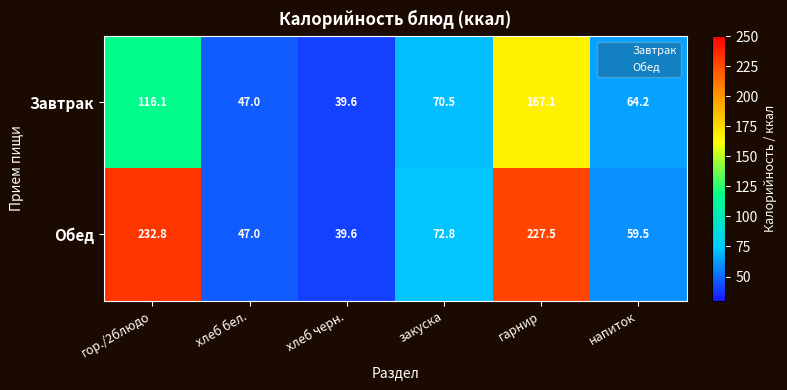

True or false: Обед has a value of 39.6 at хлеб черн..

True